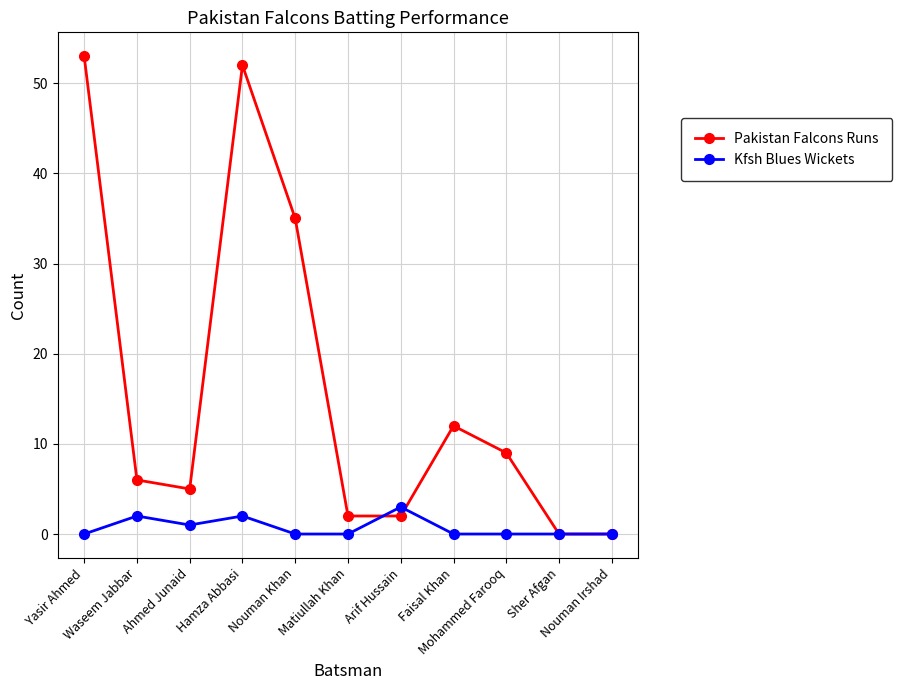

Rank the series by their average value, from highest to lowest.

Pakistan Falcons Runs, Kfsh Blues Wickets